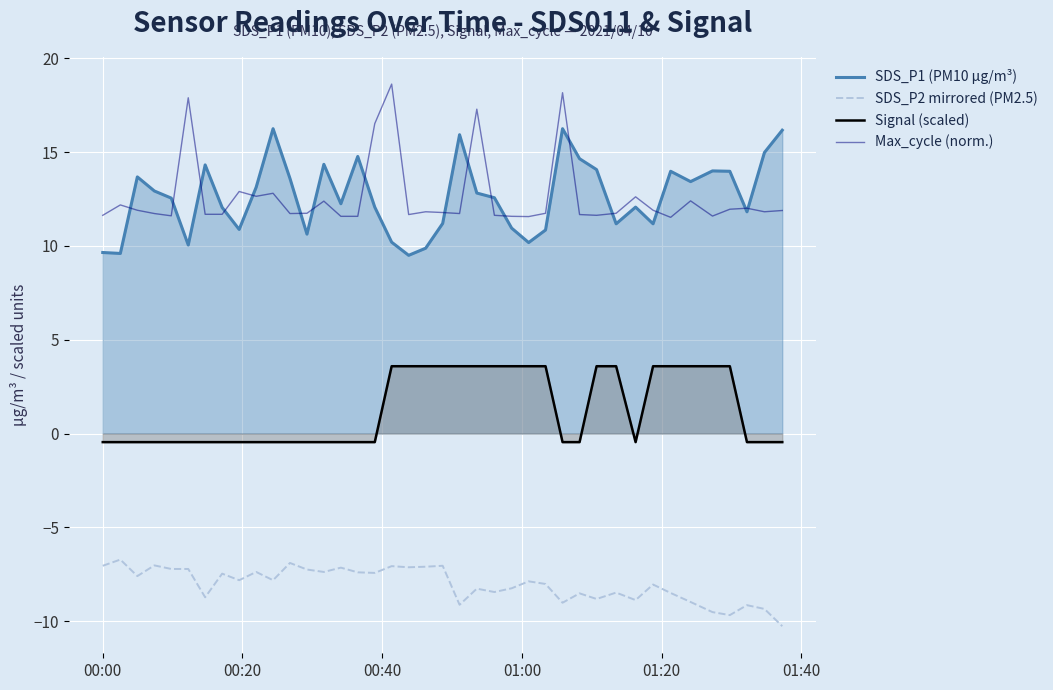

Which series has the largest total across all categories?

Max_cycle (norm.)